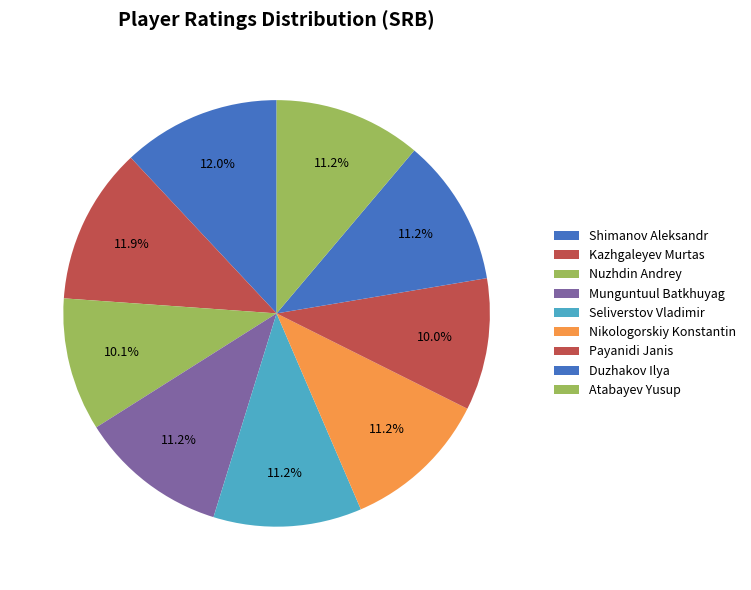

Count the number of slices in the pie.

9